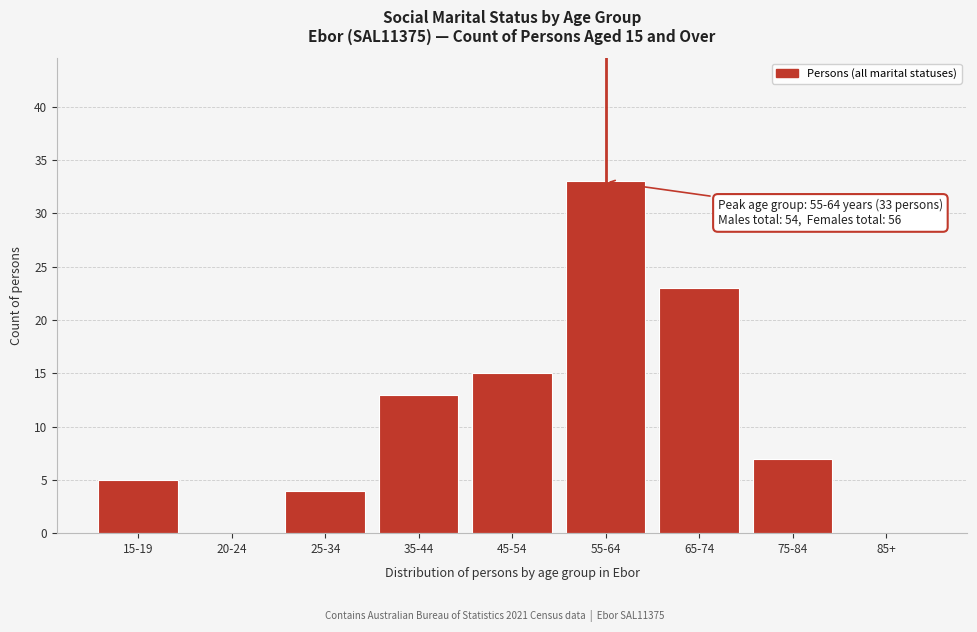

Reading left to right, what are all the values shown in this chart?

15-19=5	20-24=0	25-34=4	35-44=13	45-54=15	55-64=33	65-74=23	75-84=7	85+=0